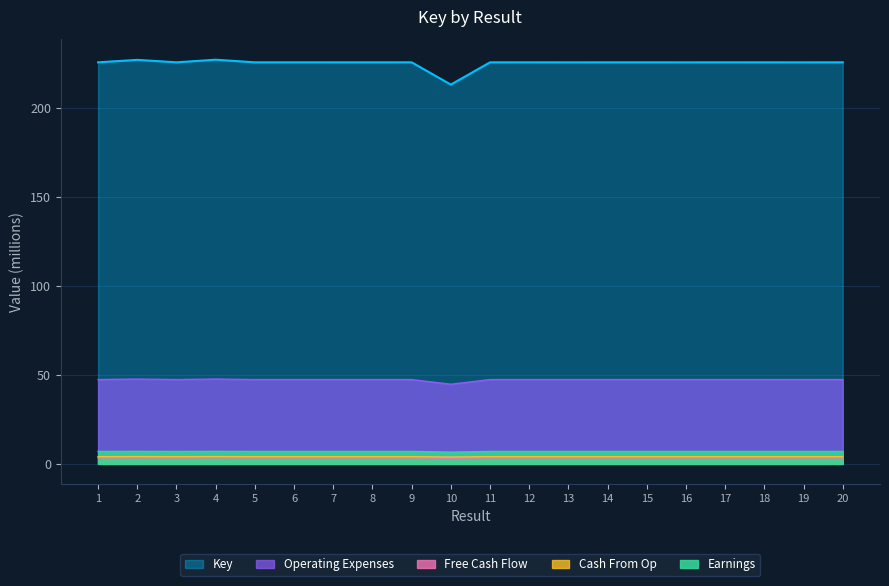

What is the change in value from 2 to 9?

-0.3